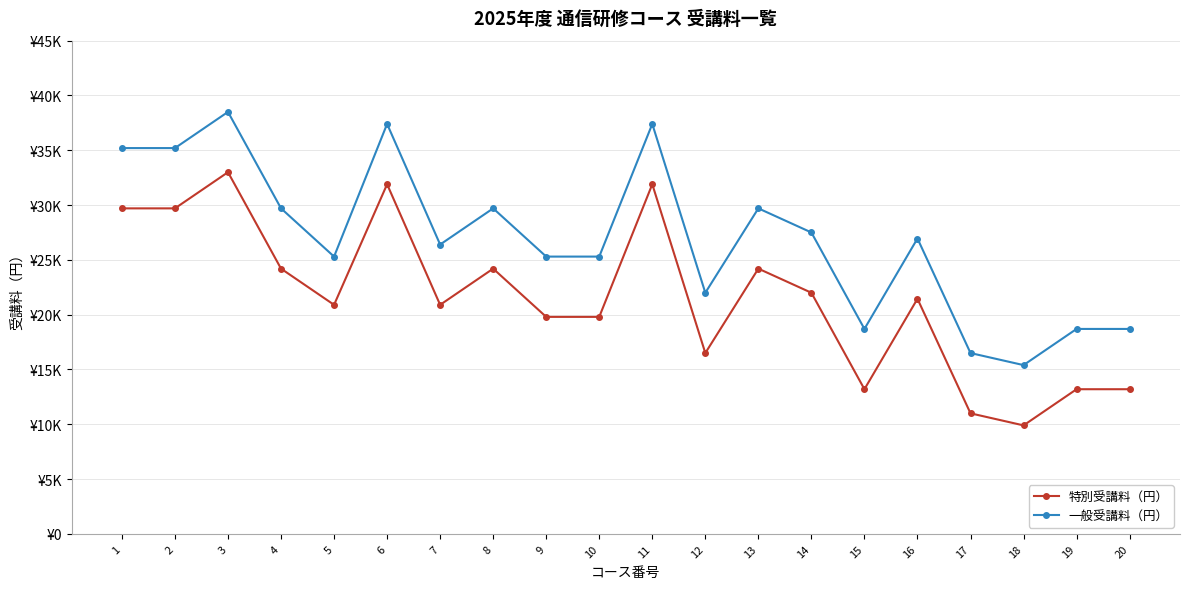

At 11, list the series in order from largest to smallest.

一般受講料（円）, 特別受講料（円）